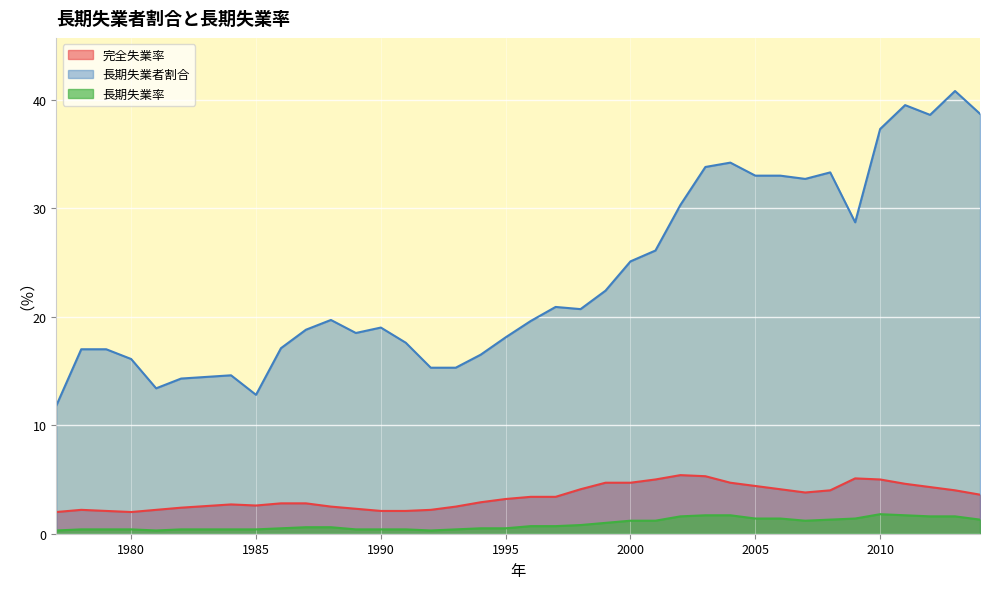

At which category does 長期失業率 reach its first local valley?

1981